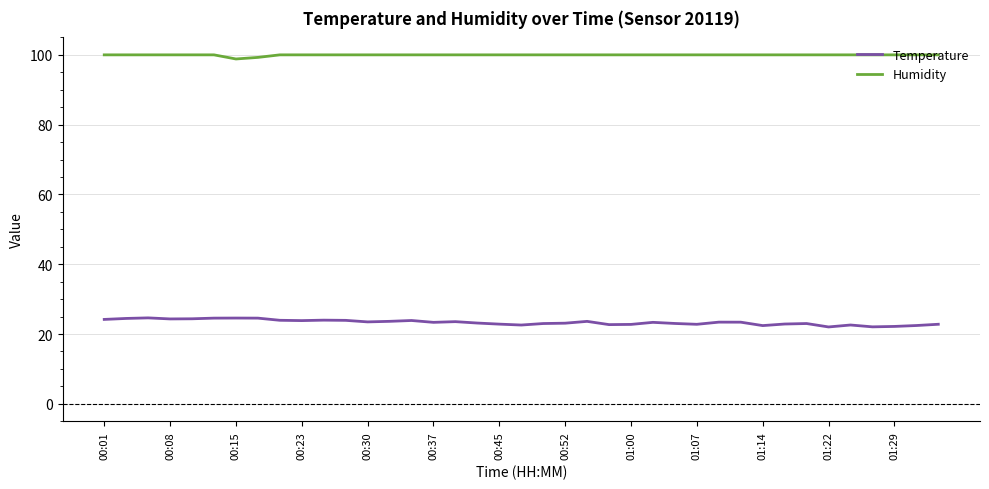

List the series in order of their overall mean, highest first.

Humidity, Temperature